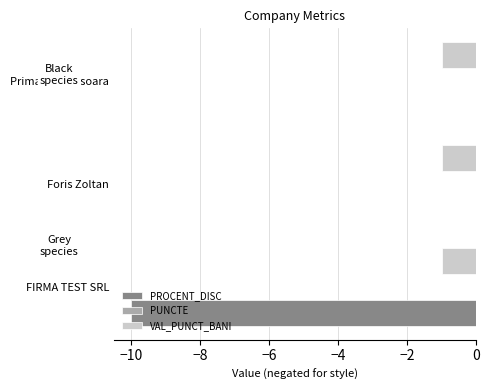

True or false: VAL_PUNCT_BANI has a value of -1 at Primaria Timisoara.

True